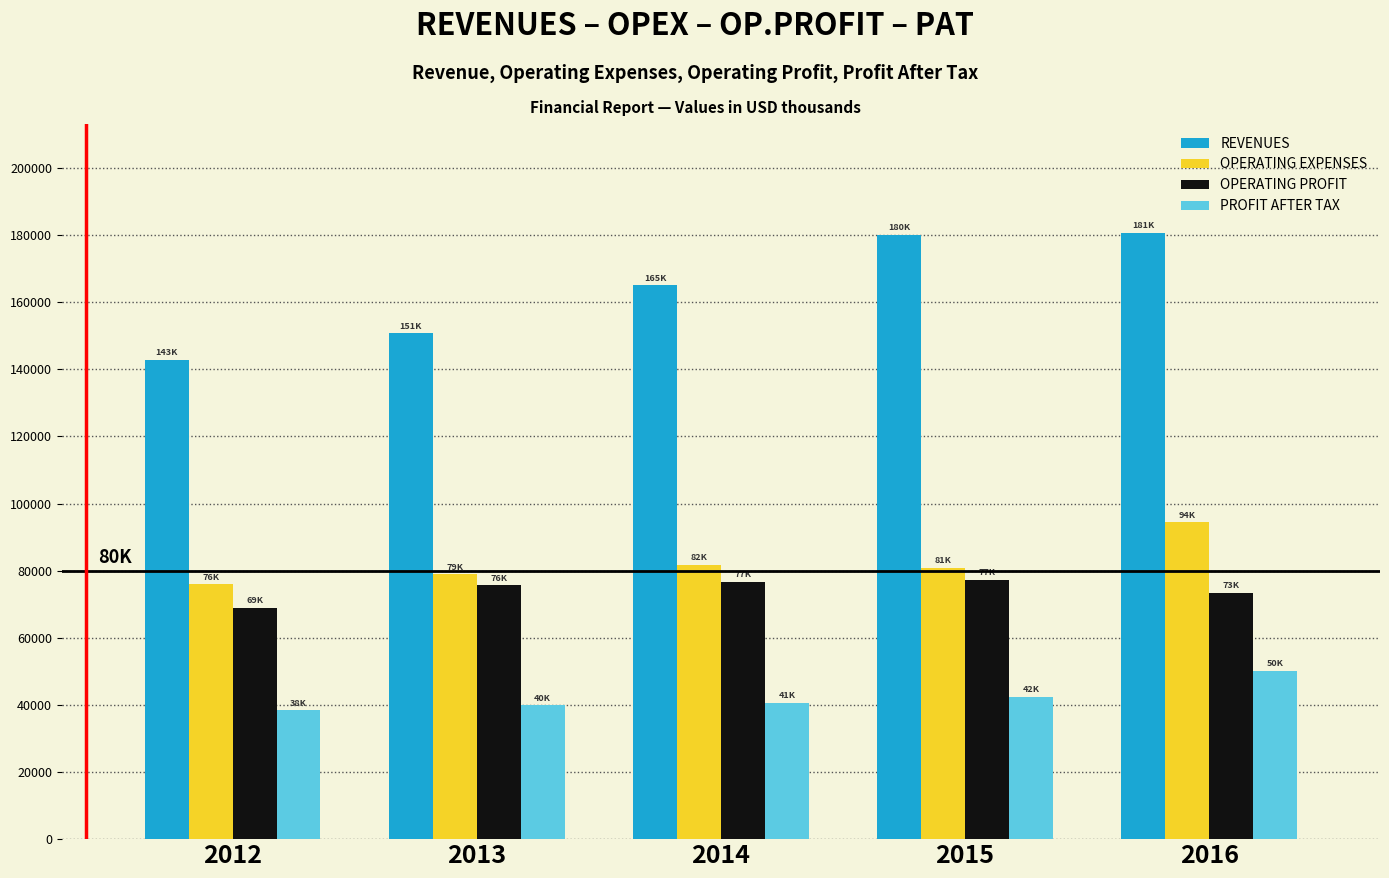

The value of OPERATING PROFIT at 2012 is 23807.8. True or false?

False